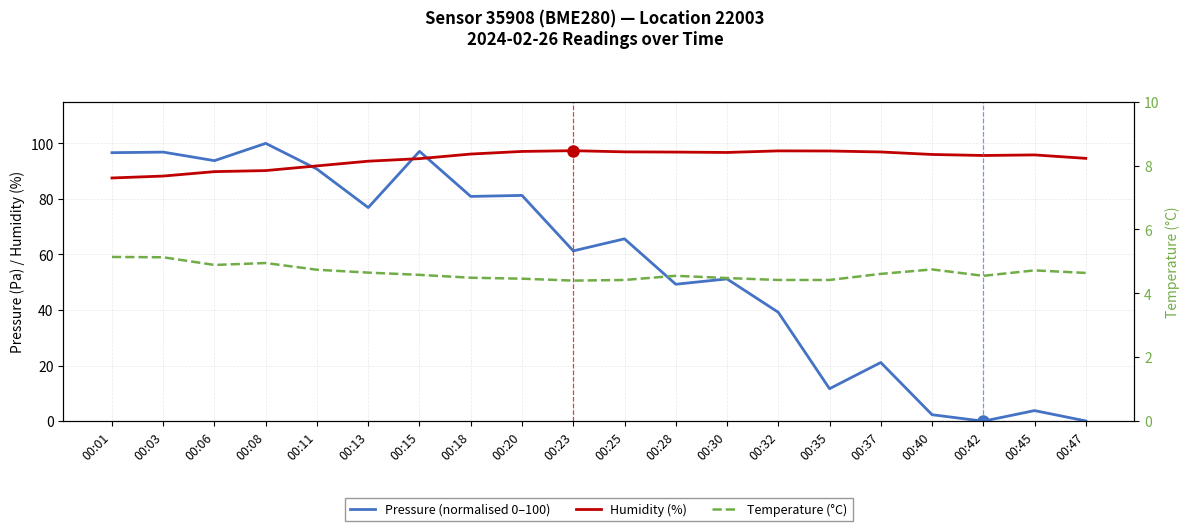

How many interior local peaks does the Pressure (normalised 0–100) series have?

8